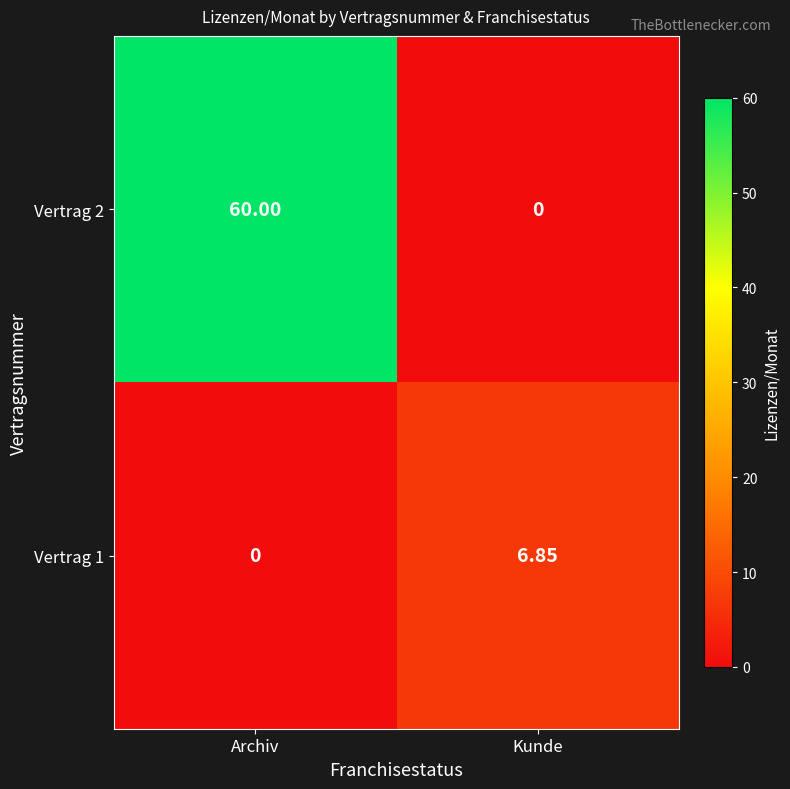

Rank the series at Archiv from highest to lowest value.

Vertrag 2, Vertrag 1